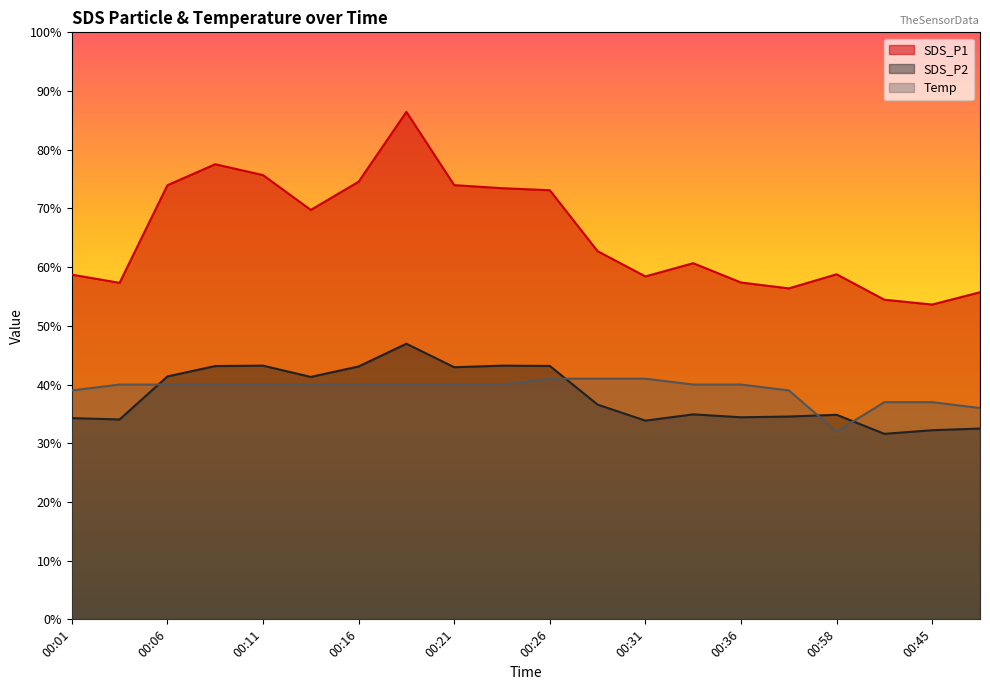

Reading right to left, extract all data points from this chart.

SDS_P1: 00:48=55.7	00:45=53.6	00:43=54.5	00:58=58.8	00:38=56.4	00:36=57.4	00:33=60.7	00:31=58.4	00:28=62.7	00:26=73.1	00:23=73.5	00:21=74.0	00:18=86.5	00:16=74.5	00:13=69.8	00:11=75.7	00:08=77.5	00:06=74.0	00:03=57.3	00:01=58.7
SDS_P2: 00:48=32.5	00:45=32.2	00:43=31.6	00:58=34.9	00:38=34.5	00:36=34.4	00:33=34.9	00:31=33.9	00:28=36.6	00:26=43.2	00:23=43.2	00:21=43.0	00:18=47.0	00:16=43.1	00:13=41.3	00:11=43.2	00:08=43.1	00:06=41.4	00:03=34.0	00:01=34.3
Temp: 00:48=36.0	00:45=37.0	00:43=37.0	00:58=32.0	00:38=39.0	00:36=40.0	00:33=40.0	00:31=41.0	00:28=41.0	00:26=41.0	00:23=40.0	00:21=40.0	00:18=40.0	00:16=40.0	00:13=40.0	00:11=40.0	00:08=40.0	00:06=40.0	00:03=40.0	00:01=39.0